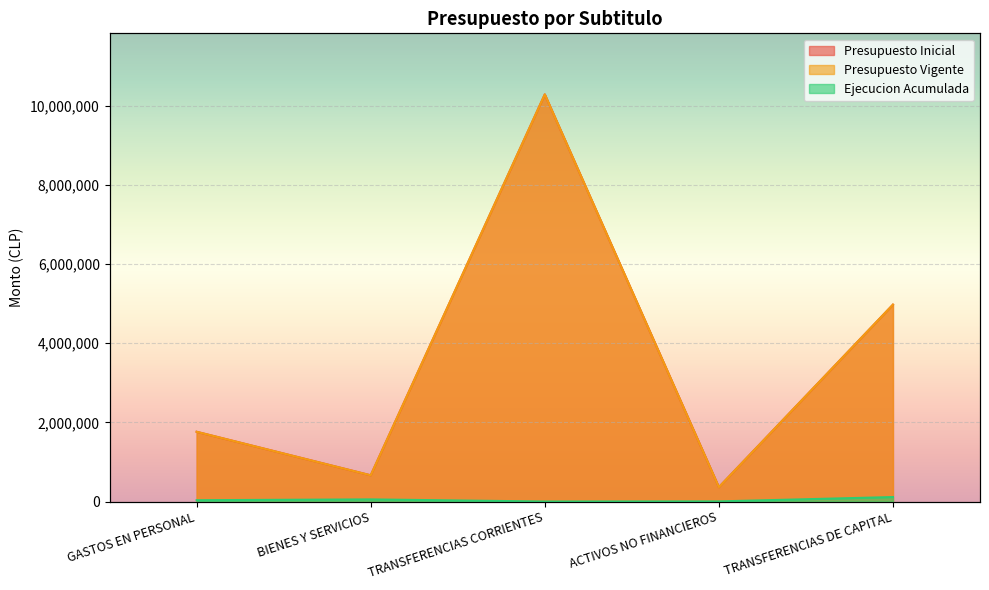

Which series has the largest total across all categories?

Presupuesto Inicial